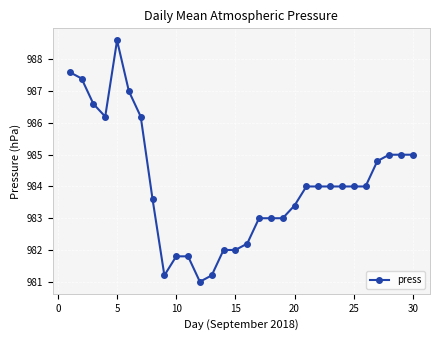

What is the sum of all values?

29522.6